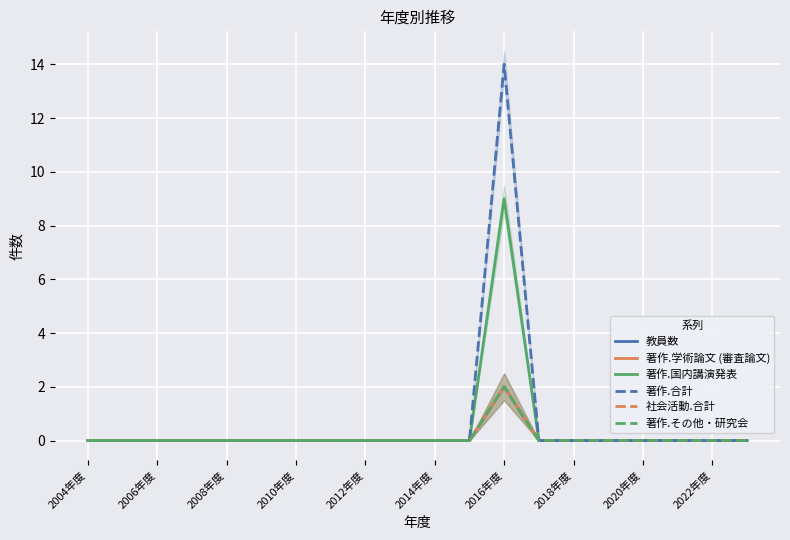

True or false: 社会活動.合計 has a value of -1 at 13.

False